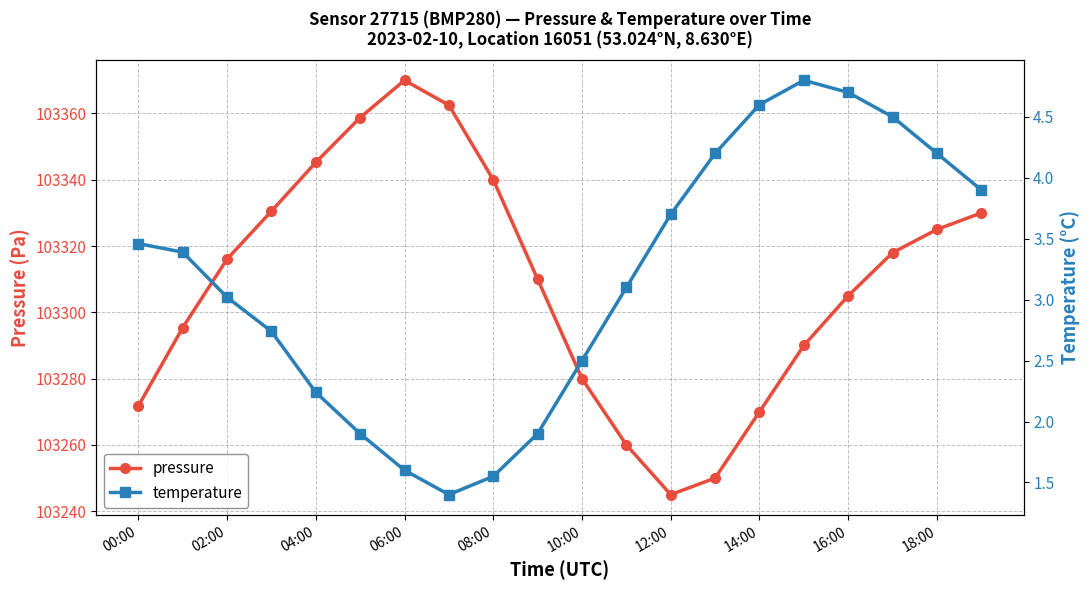

Rank the series by their maximum value, from lowest to highest.

temperature, pressure